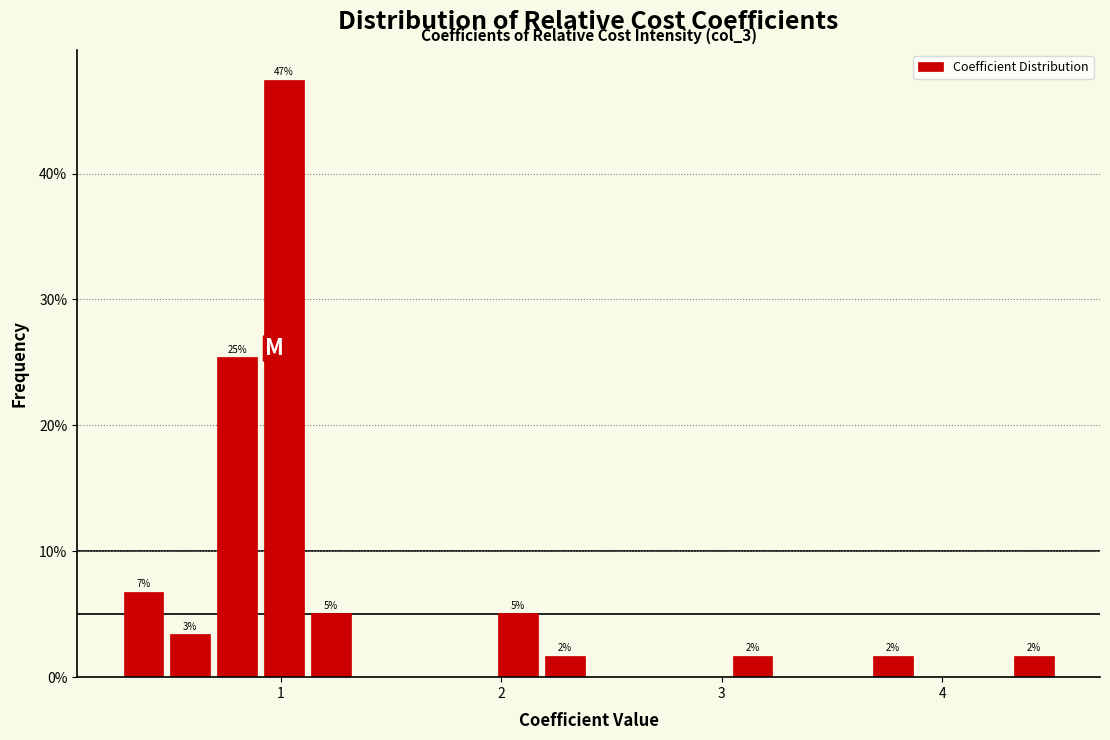

Read against the x-axis, roughly where is the centre of the tallest bar?

1.0